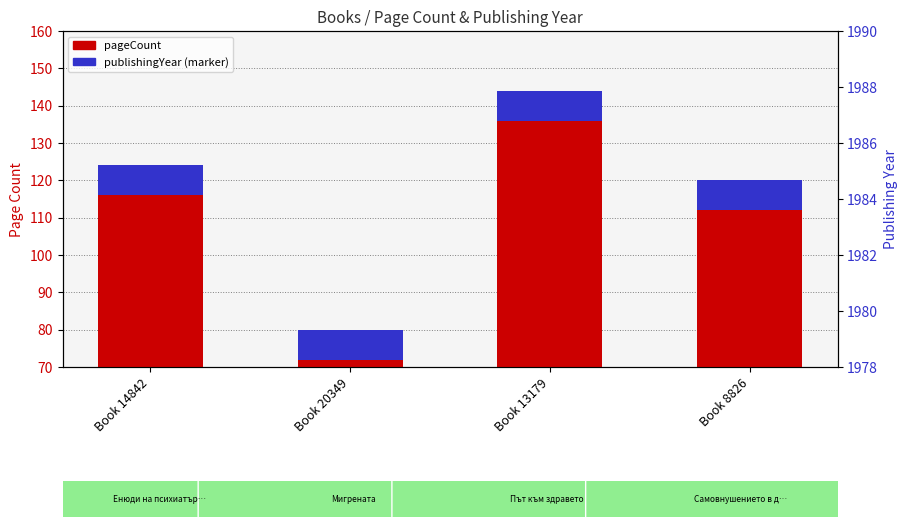

True or false: pageCount has a value of 97 at Book 13179.

False